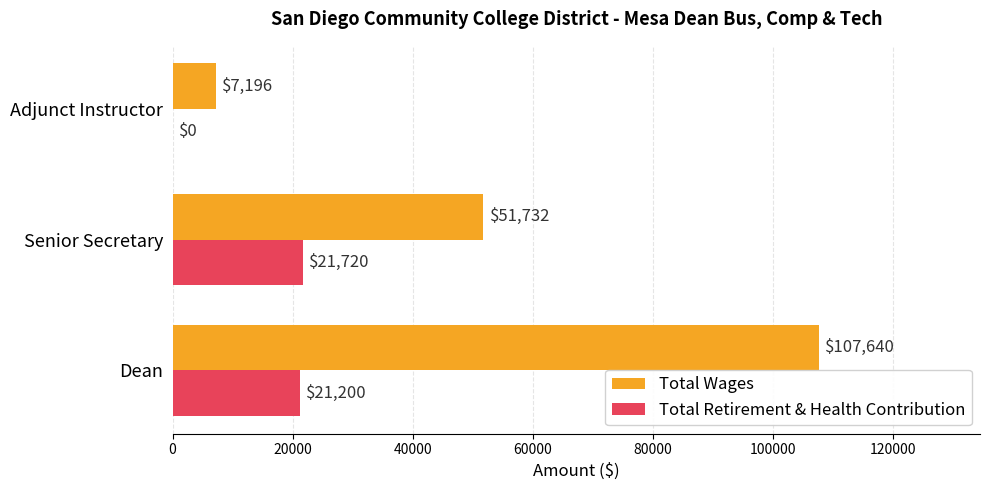

Read the Total Wages value at Dean, to the nearest 50.

107650